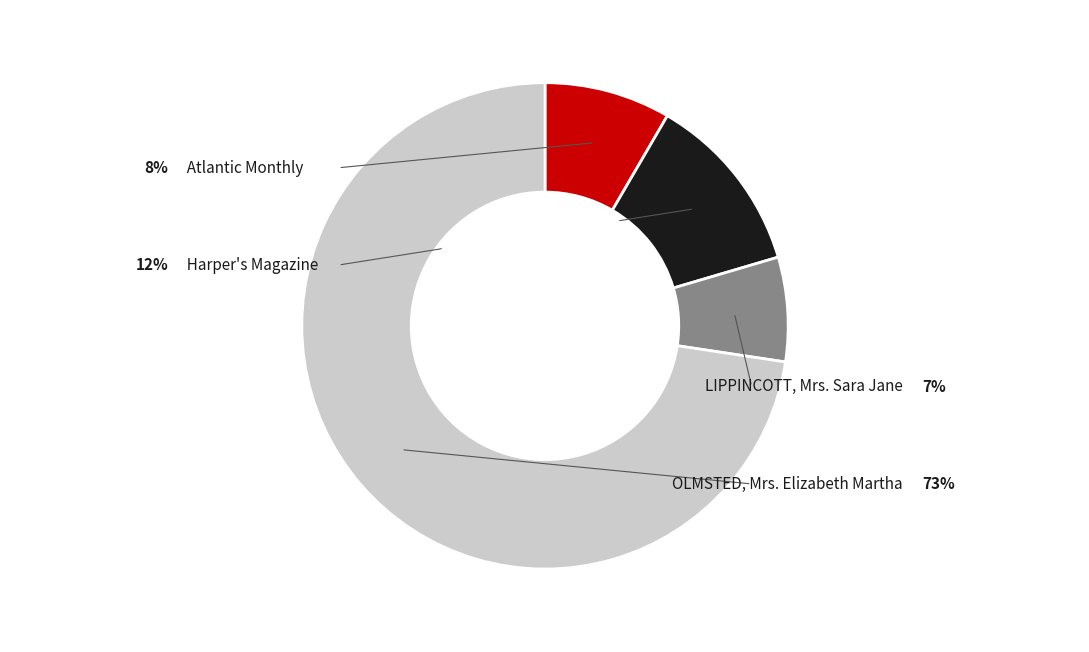

Does any single category account for the majority?

Yes